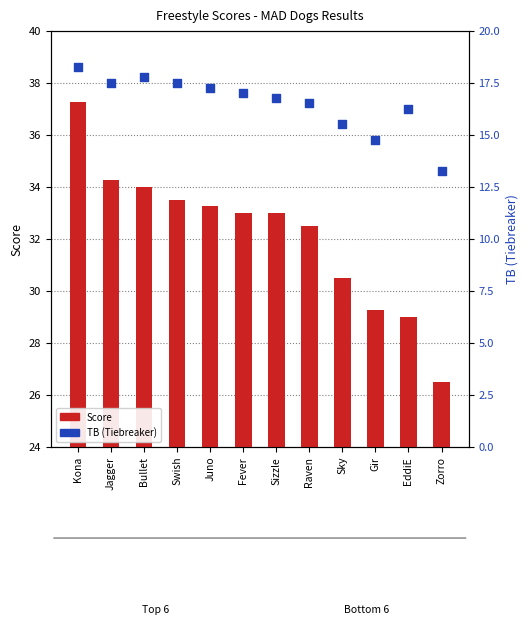

Which series has the largest total across all categories?

Score